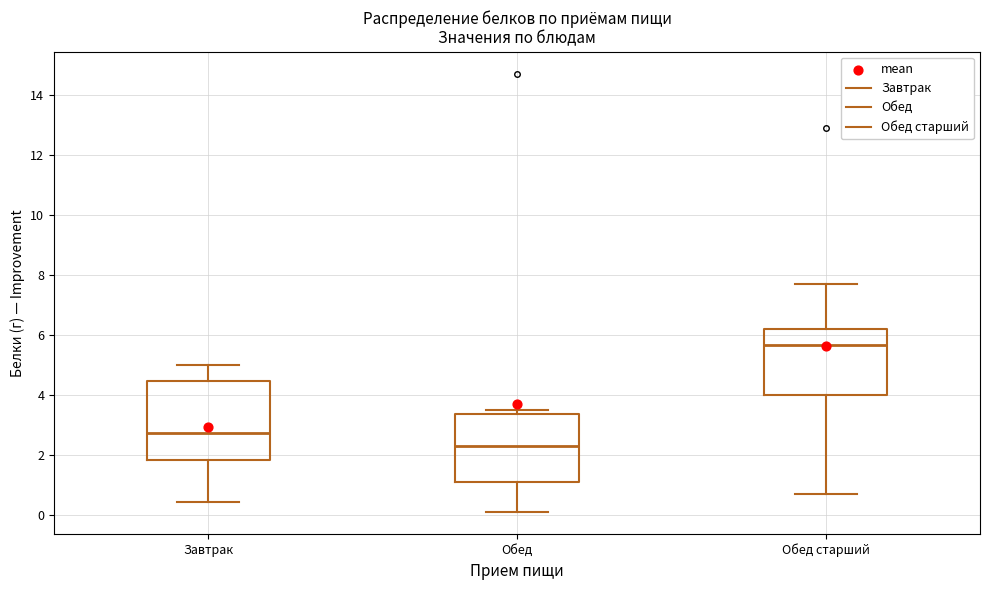

Reading left to right, read every box against the y-axis: the position of its median line, the range the box covers, and the ends of its whiskers. The values are not printed on the chart, so give them approximately, as read against the axis.

Завтрак: median 2.8, box 1.8 to 4.4, whiskers 0.4 to 5.0
Обед: median 2.2, box 1.2 to 3.4, whiskers 0.2 to 3.6
Обед старший: median 5.6, box 4.0 to 6.2, whiskers 0.8 to 7.8